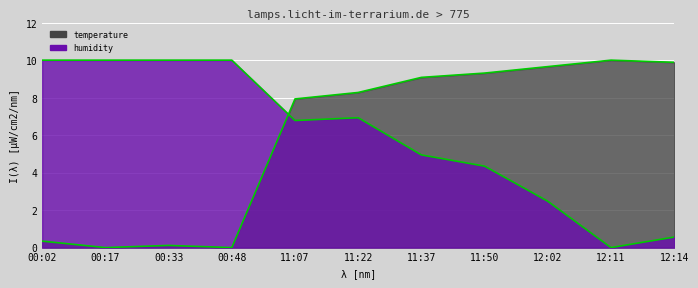

The value of temperature_line at 11:50 is 9.3. True or false?

True